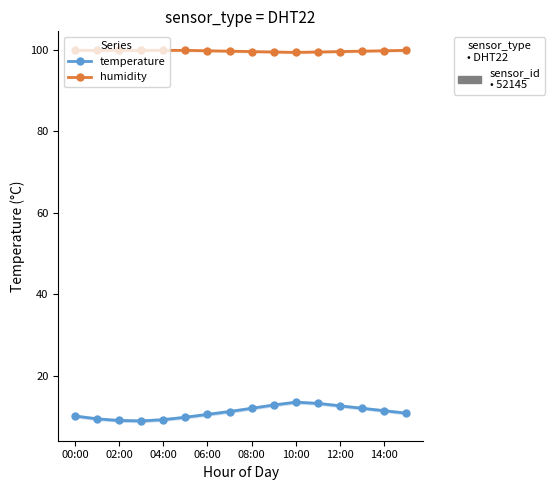

True or false: temperature and humidity intersect in this chart.

False